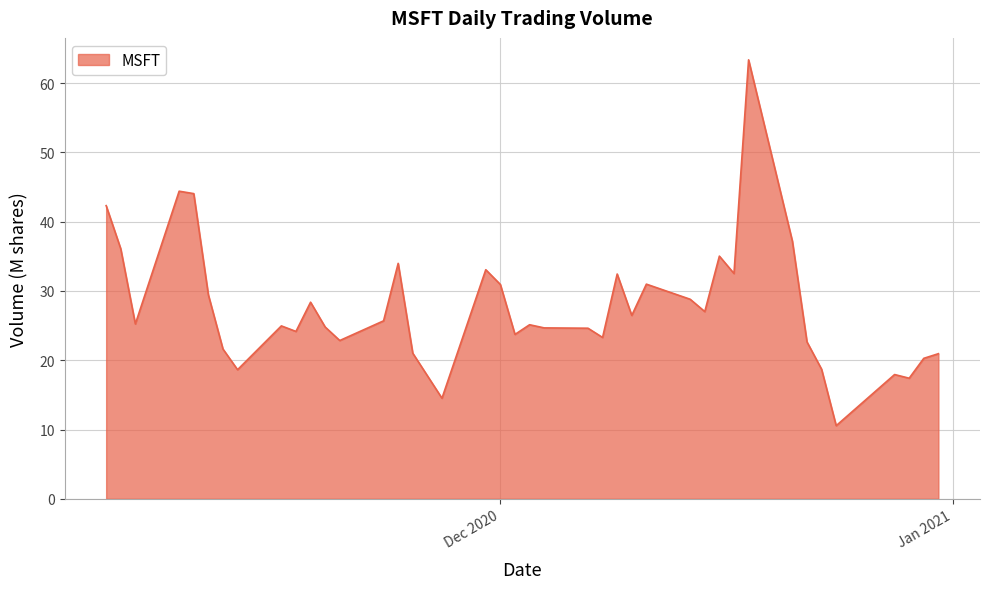

What is the difference between the maximum and minimum values?

52.8